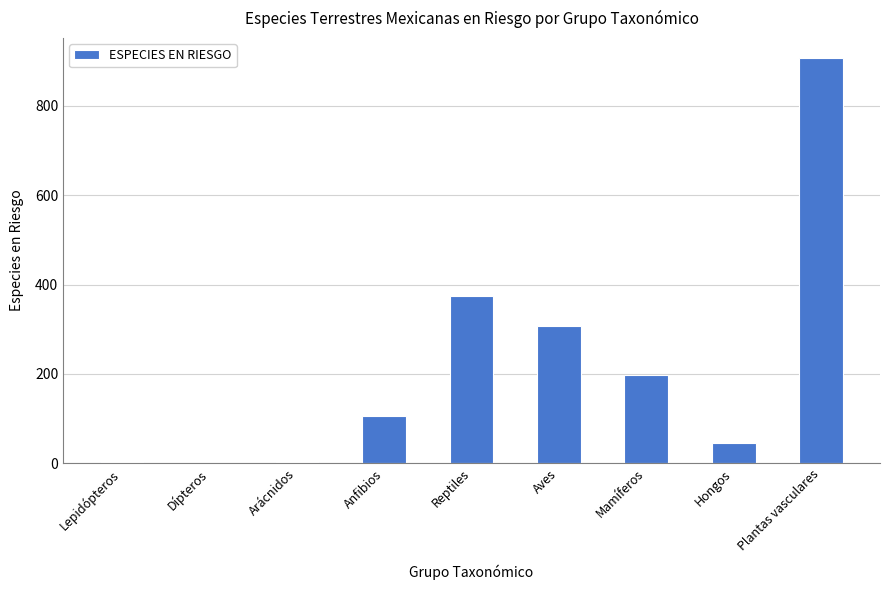

What is the change in value from Hongos to Plantas vasculares?

+861